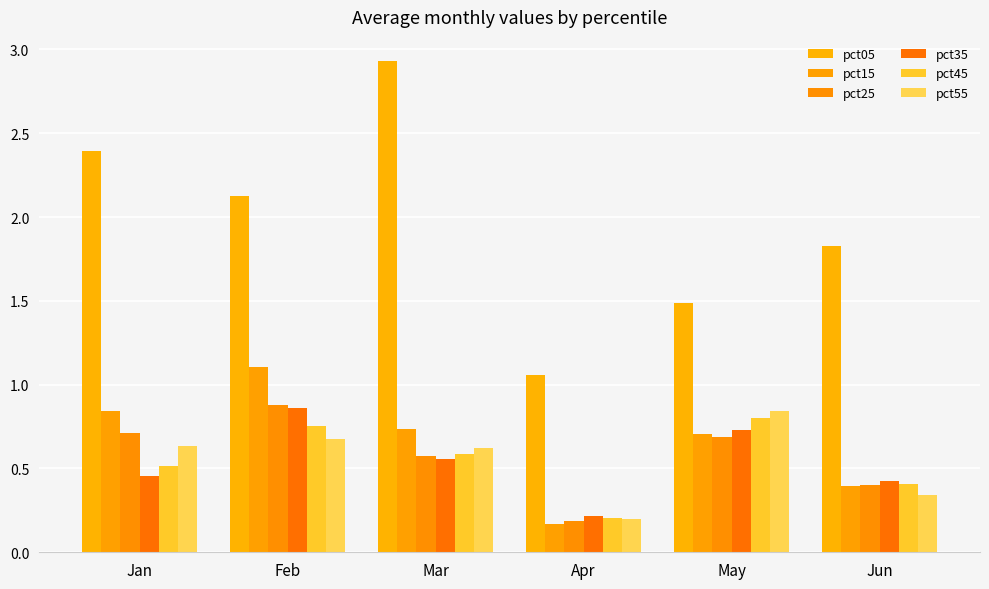

What is the maximum value shown in the chart?

2.9